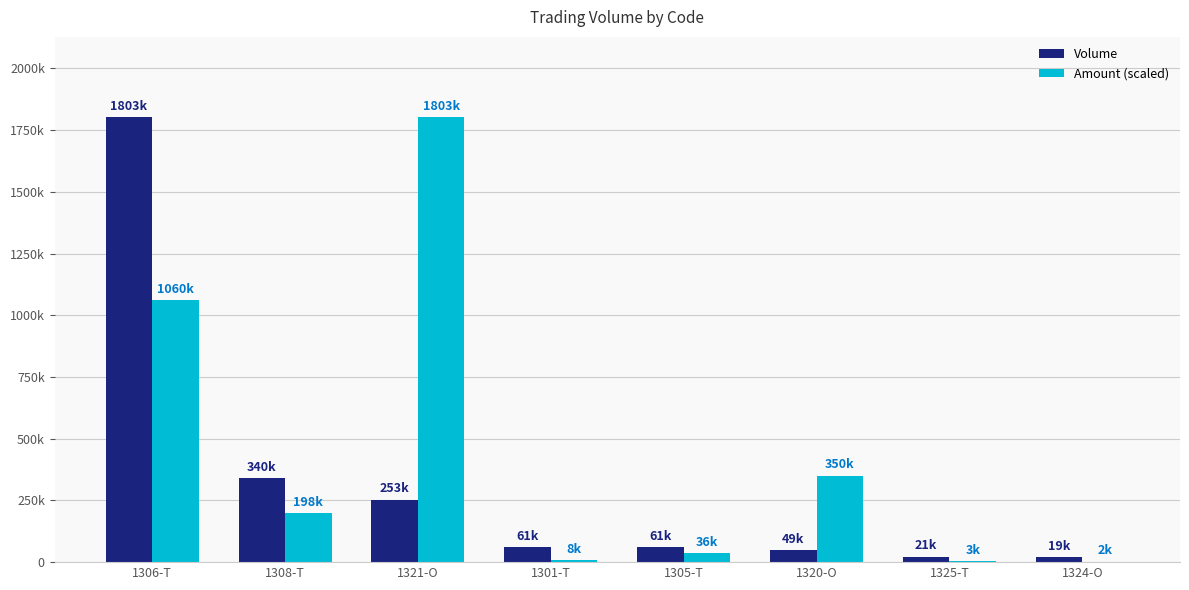

What is the sum of the Amount (scaled) values at 1305-T and 1324-O?

37563.3